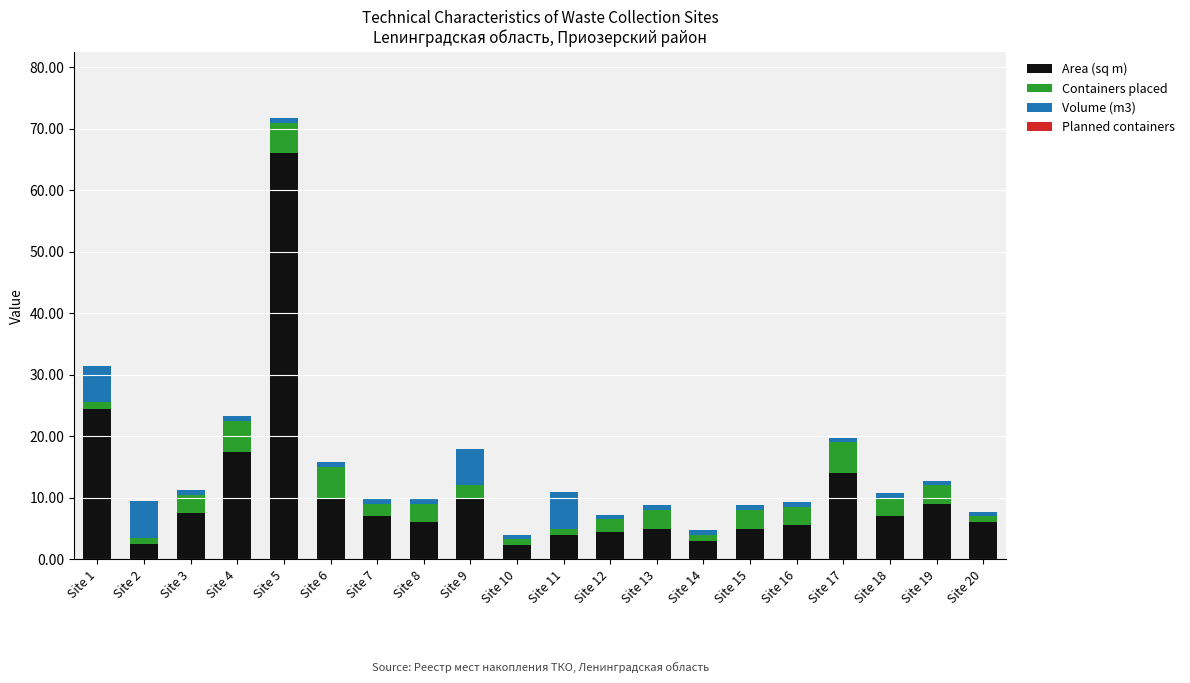

How many bars are there in total?

20